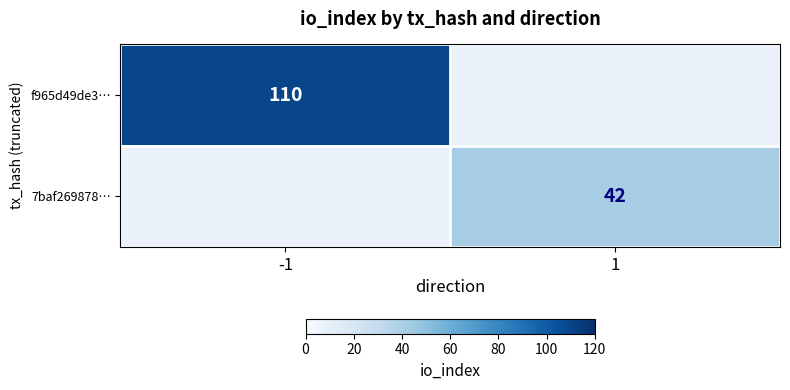

The value of 7baf269878… at 1 is 42. True or false?

True